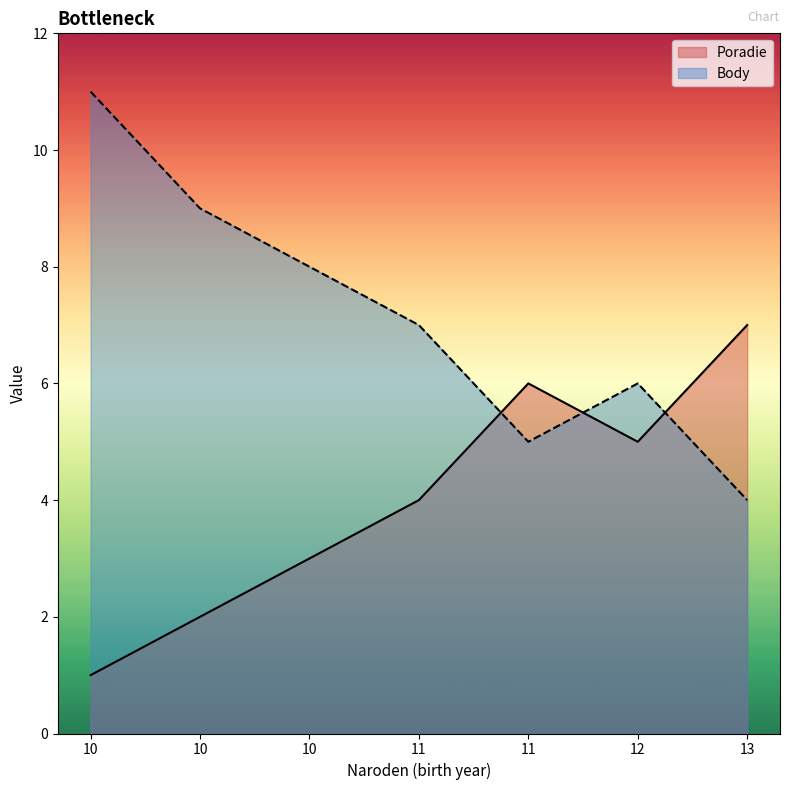

Which category has the highest value across all series?

10